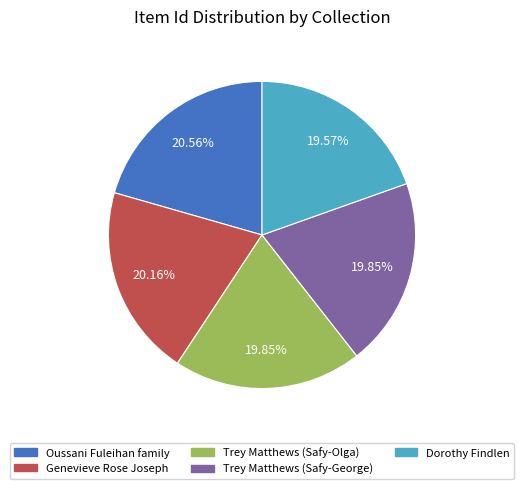

To the nearest percent, what is the difference between the Genevieve Rose Joseph and Dorothy Findlen slice percentages?

1%